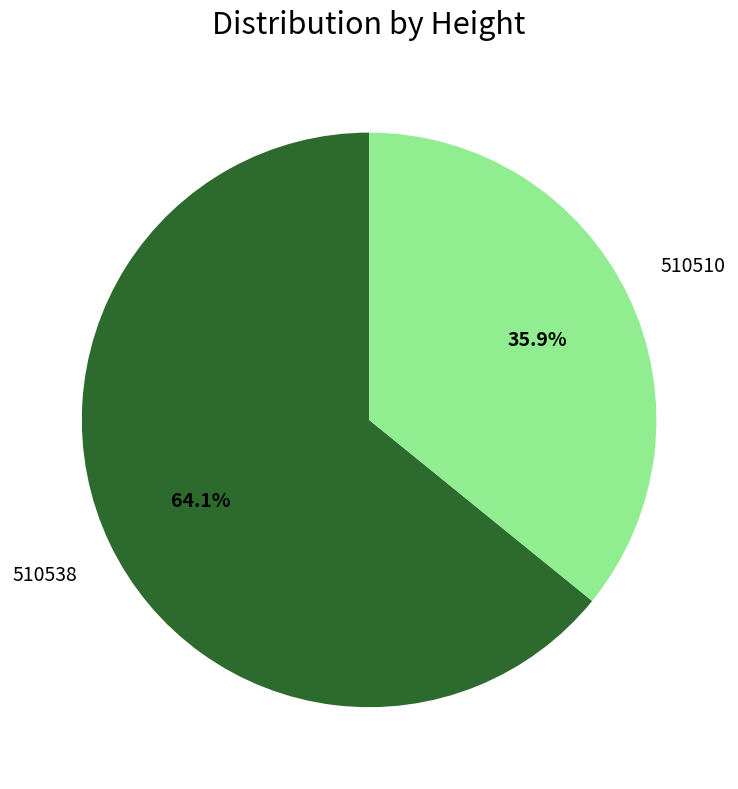

Is there a majority slice in this chart?

Yes